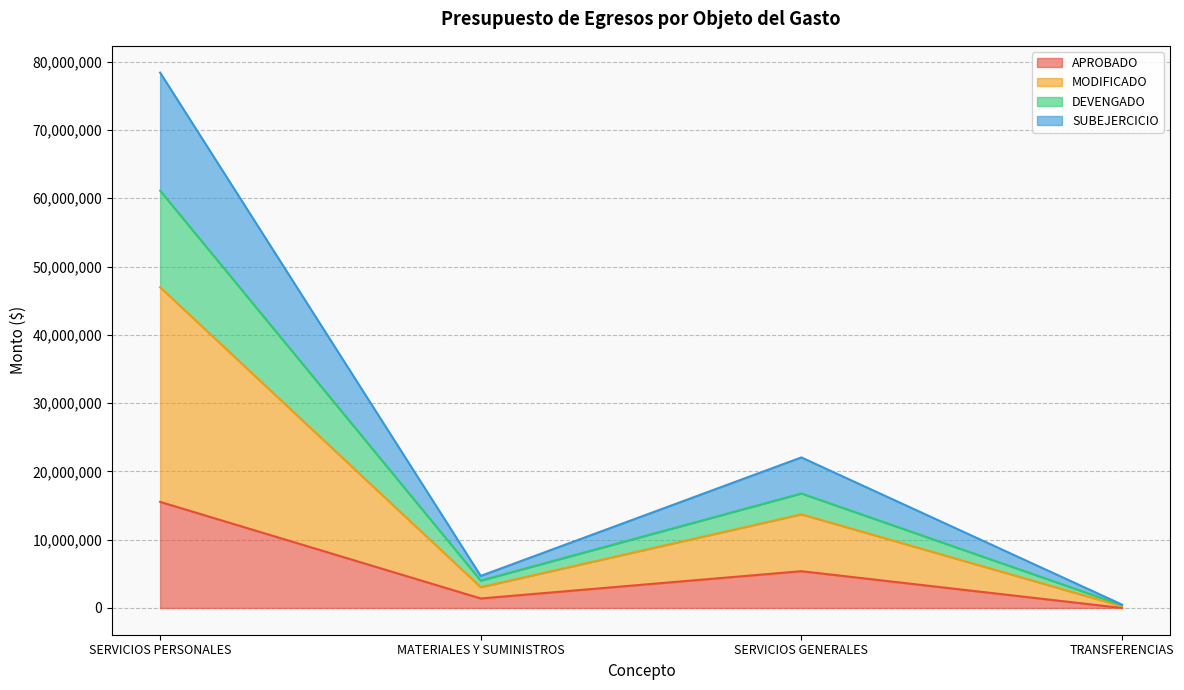

Where is the first local minimum for SUBEJERCICIO?

MATERIALES Y SUMINISTROS